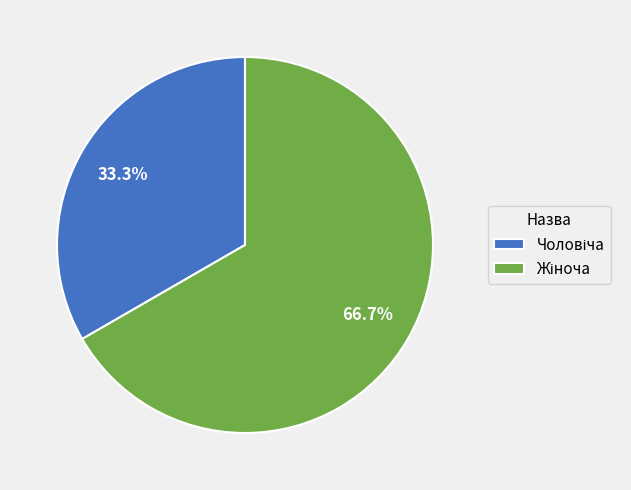

To the nearest percent, what is the difference between the largest and smallest slice percentages?

33%